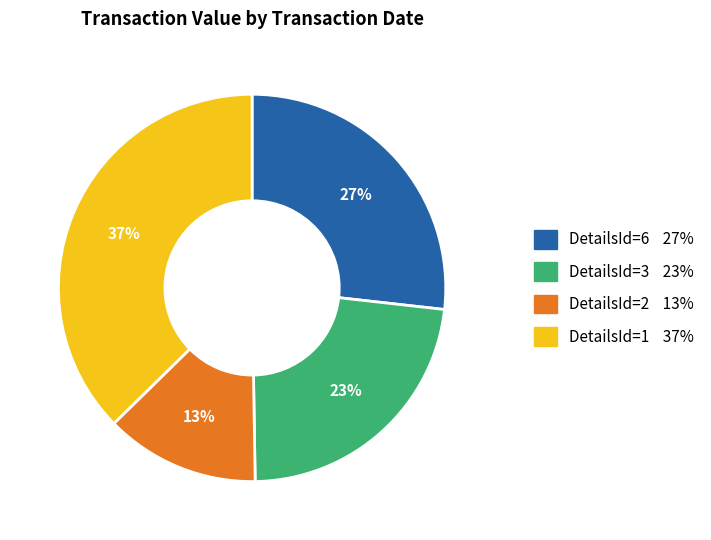

To the nearest percent, what is the difference between the largest and smallest slice percentages?

24%